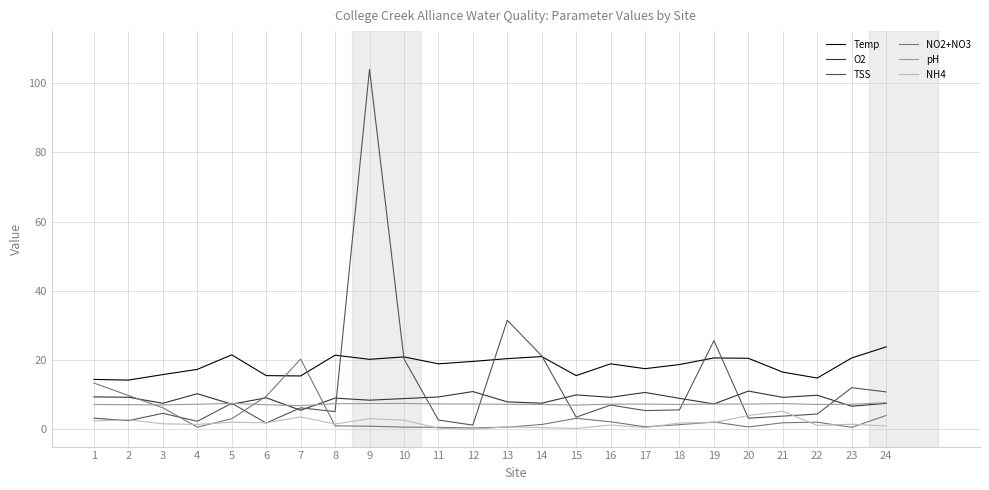

At which category is the sum across all series the highest?

9